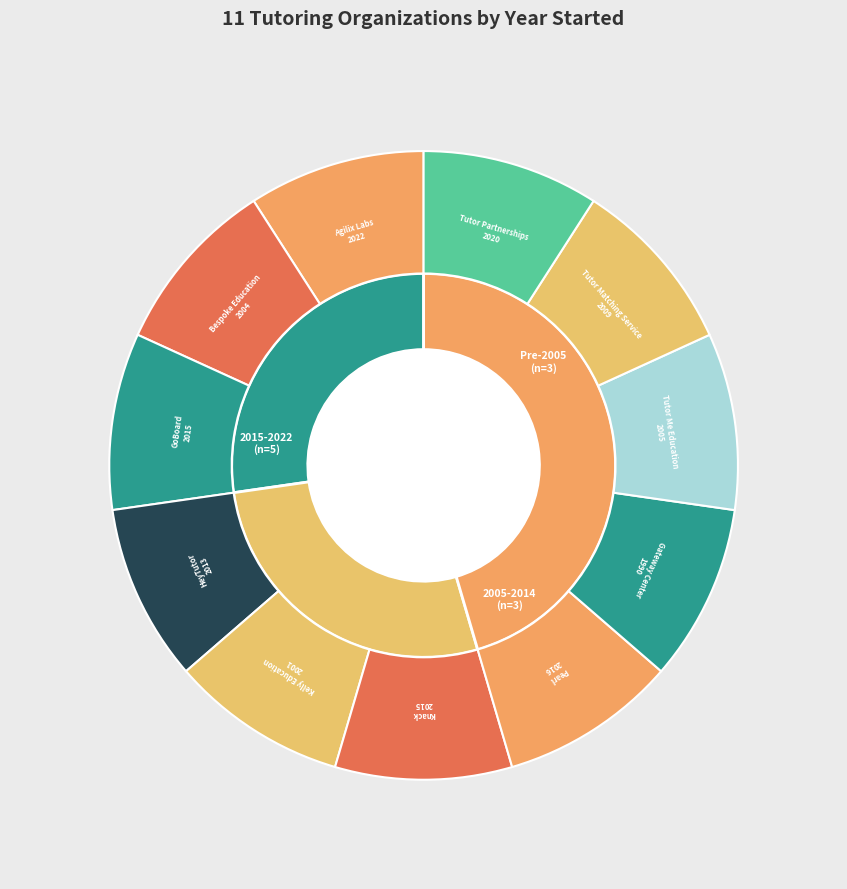

To the nearest percent, what is the combined percentage of Bespoke Education and Pearl?

18%